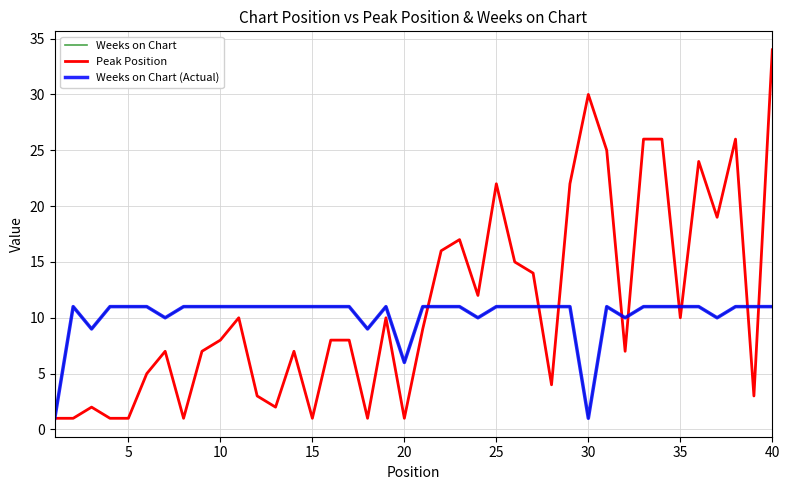

Does the chart display data point markers on the line(s)?

No